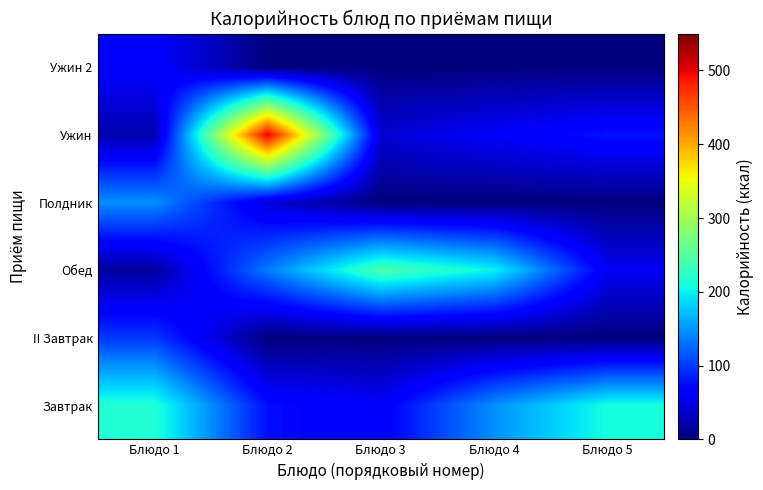

What is the maximum value shown in the chart?

501.8